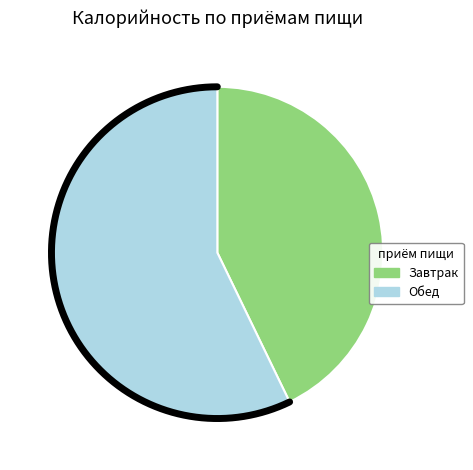

The 4 slice represents 19% of the pie. True or false?

False